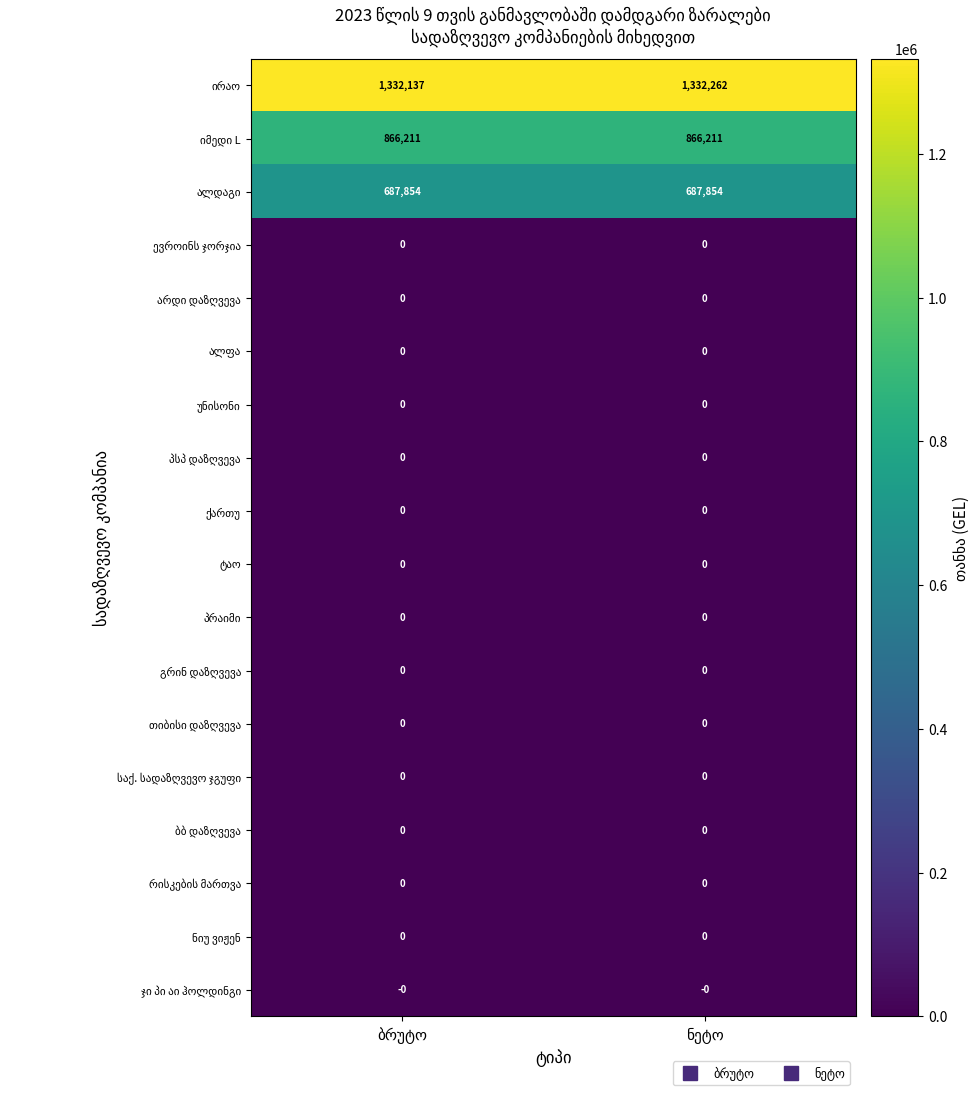

What is the greatest value displayed?

1332262